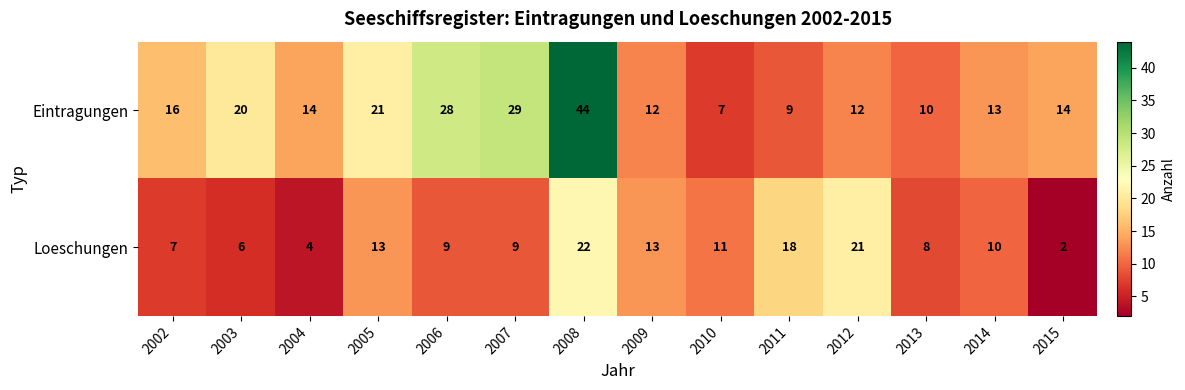

List the series in order of their peak value, lowest first.

Loeschungen, Eintragungen